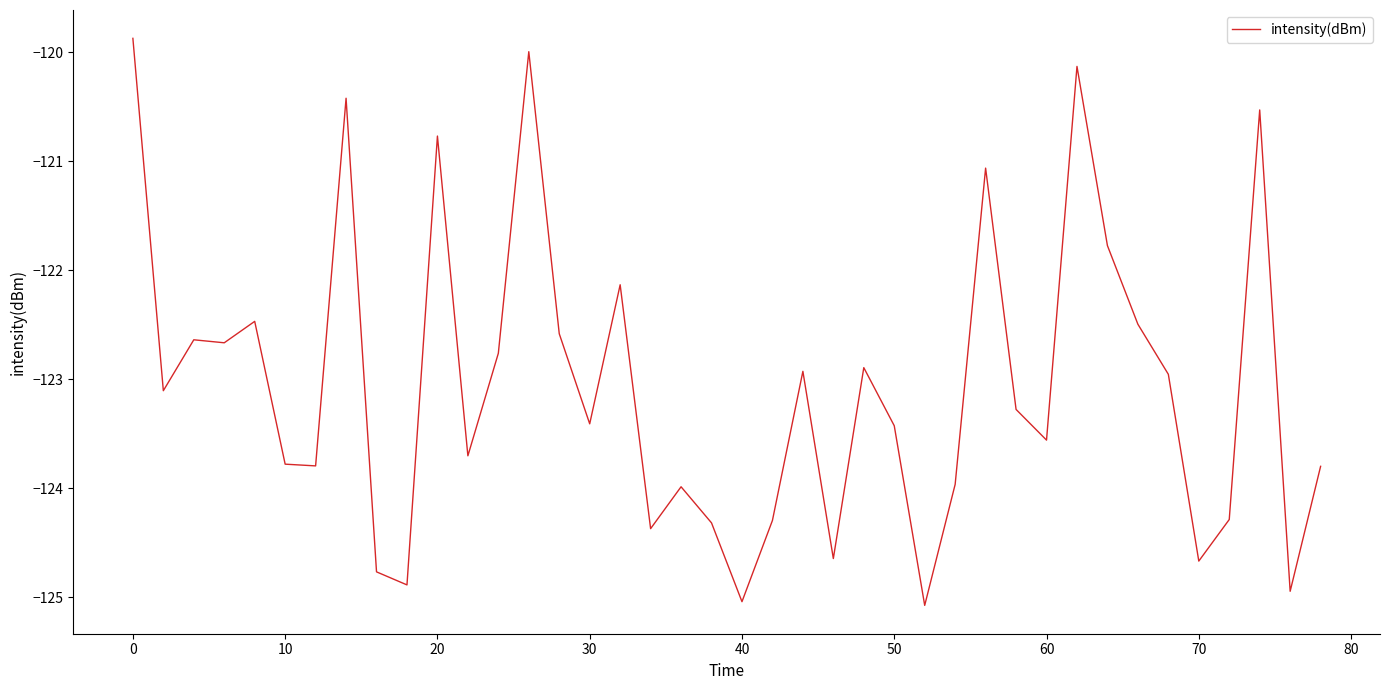

Reading left to right, what are all the values shown in this chart?

-119.9	-123.1	-122.6	-122.7	-122.5	-123.8	-123.8	-120.4	-124.8	-124.9	-120.8	-123.7	-122.8	-120.0	-122.6	-123.4	-122.1	-124.4	-124.0	-124.3	-125.0	-124.3	-122.9	-124.6	-122.9	-123.4	-125.1	-124.0	-121.1	-123.3	-123.6	-120.1	-121.8	-122.5	-123.0	-124.7	-124.3	-120.5	-124.9	-123.8